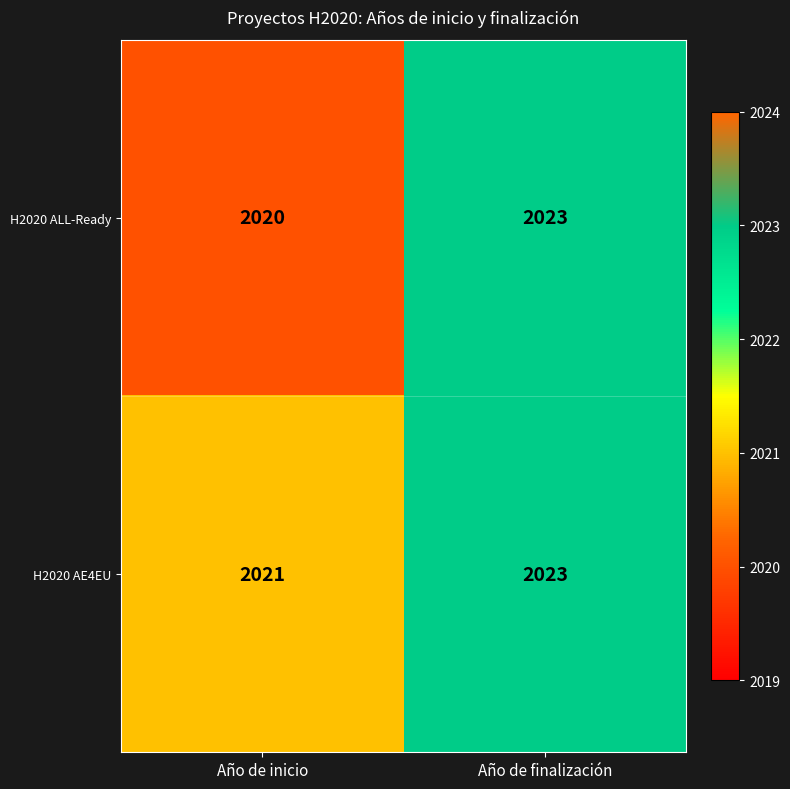

Reading left to right, transcribe all the data shown in this chart.

H2020 ALL-Ready: Año de inicio=2020	Año de finalización=2023
H2020 AE4EU: Año de inicio=2021	Año de finalización=2023